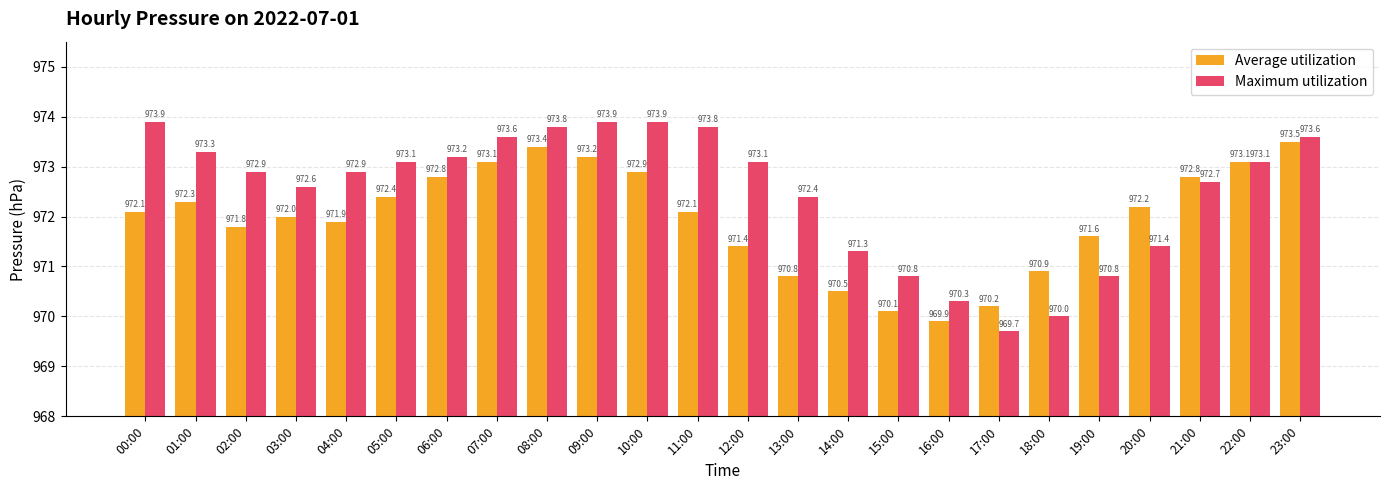

Reading left to right, transcribe all the data shown in this chart.

Average utilization: 00:00=972.1	01:00=972.3	02:00=971.8	03:00=972.0	04:00=971.9	05:00=972.4	06:00=972.8	07:00=973.1	08:00=973.4	09:00=973.2	10:00=972.9	11:00=972.1	12:00=971.4	13:00=970.8	14:00=970.5	15:00=970.1	16:00=969.9	17:00=970.2	18:00=970.9	19:00=971.6	20:00=972.2	21:00=972.8	22:00=973.1	23:00=973.5
Maximum utilization: 00:00=973.9	01:00=973.3	02:00=972.9	03:00=972.6	04:00=972.9	05:00=973.1	06:00=973.2	07:00=973.6	08:00=973.8	09:00=973.9	10:00=973.9	11:00=973.8	12:00=973.1	13:00=972.4	14:00=971.3	15:00=970.8	16:00=970.3	17:00=969.7	18:00=970.0	19:00=970.8	20:00=971.4	21:00=972.7	22:00=973.1	23:00=973.6